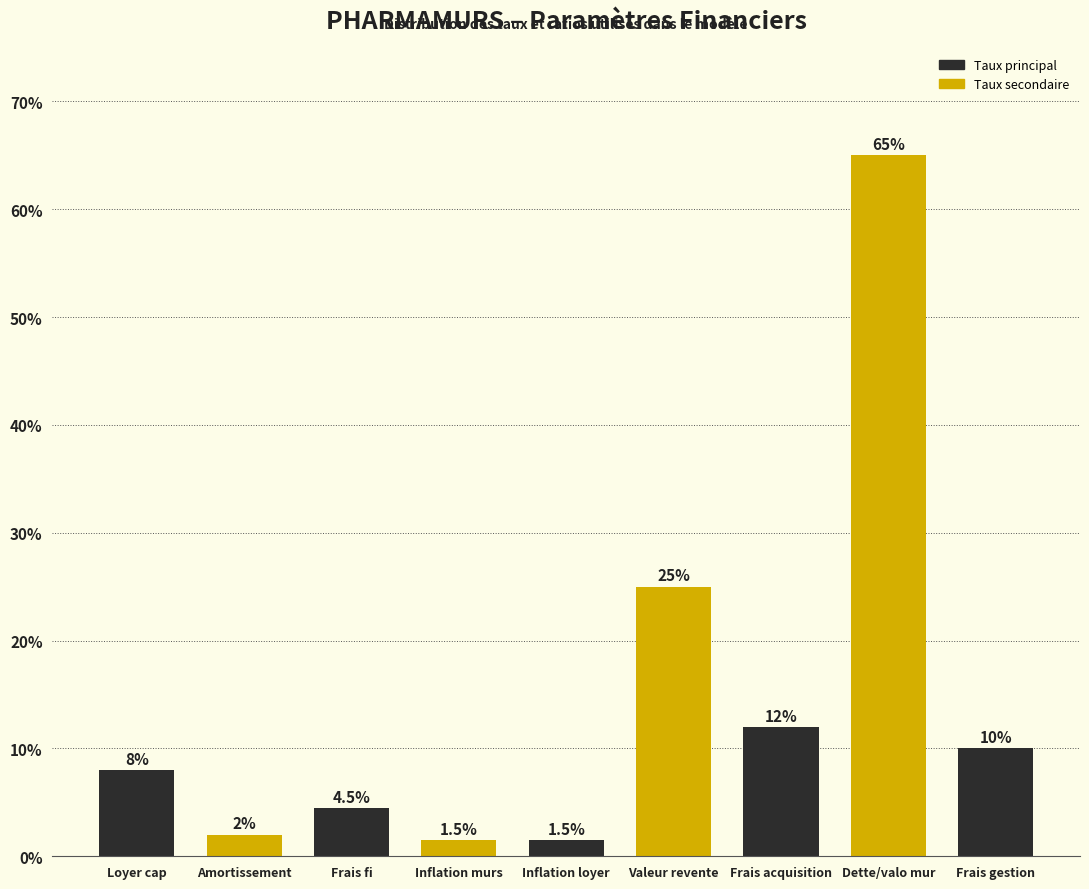

Reading right to left, what are all the values shown in this chart?

Frais gestion=10.0	Dette/valo mur=65.0	Frais acquisition=12.0	Valeur revente=25.0	Inflation loyer=1.5	Inflation murs=1.5	Frais fi=4.5	Amortissement=2.0	Loyer cap=8.0